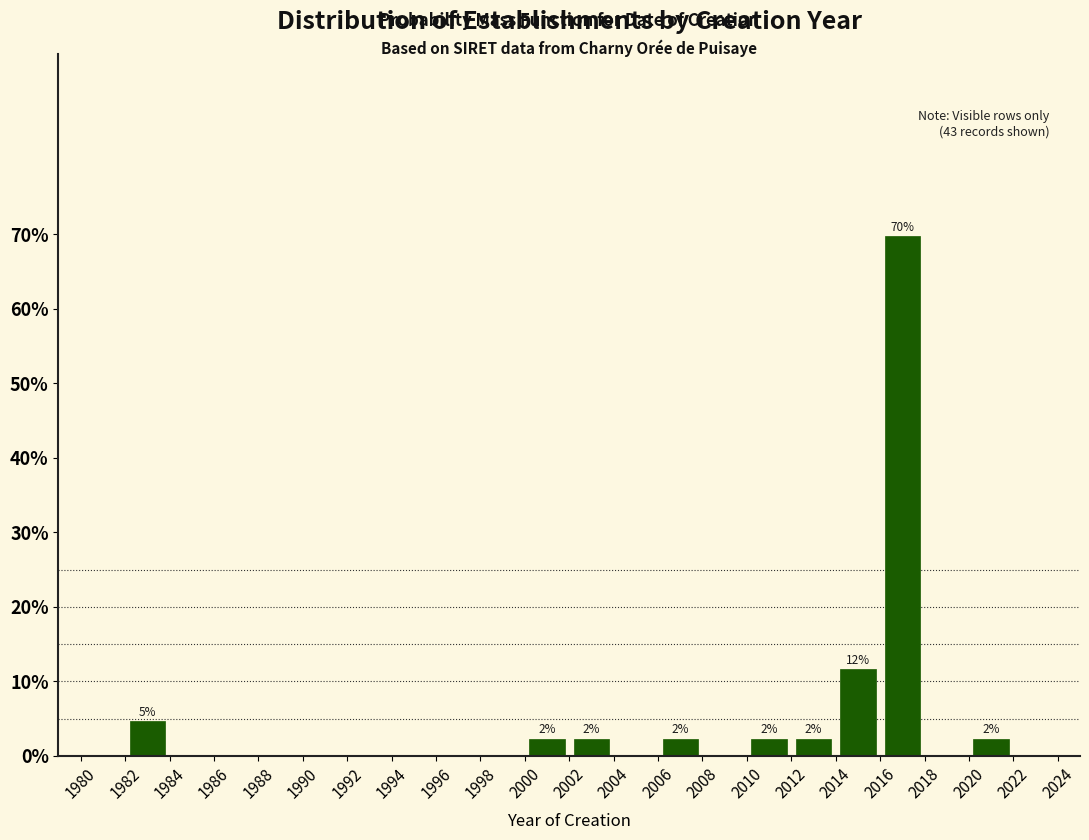

Which range on the x-axis has the tallest bar?

2016 to 2018